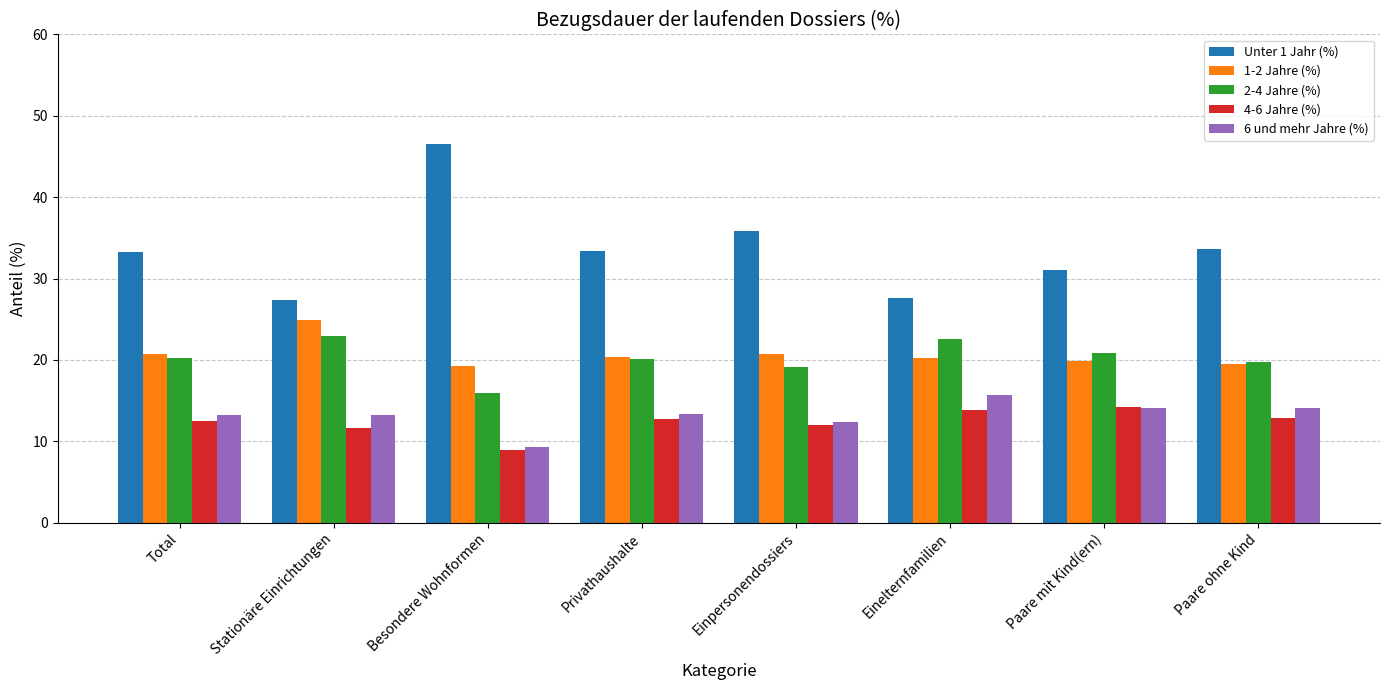

What is the difference between the highest and lowest values at Paare mit Kind(ern)?

16.9